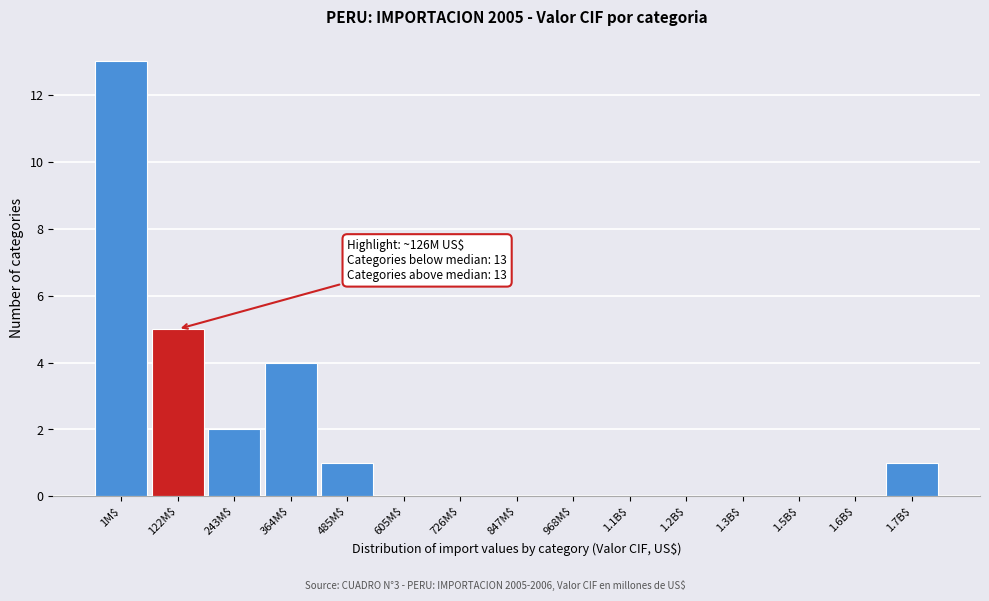

Where is the data nearest to the value 6?

122M$